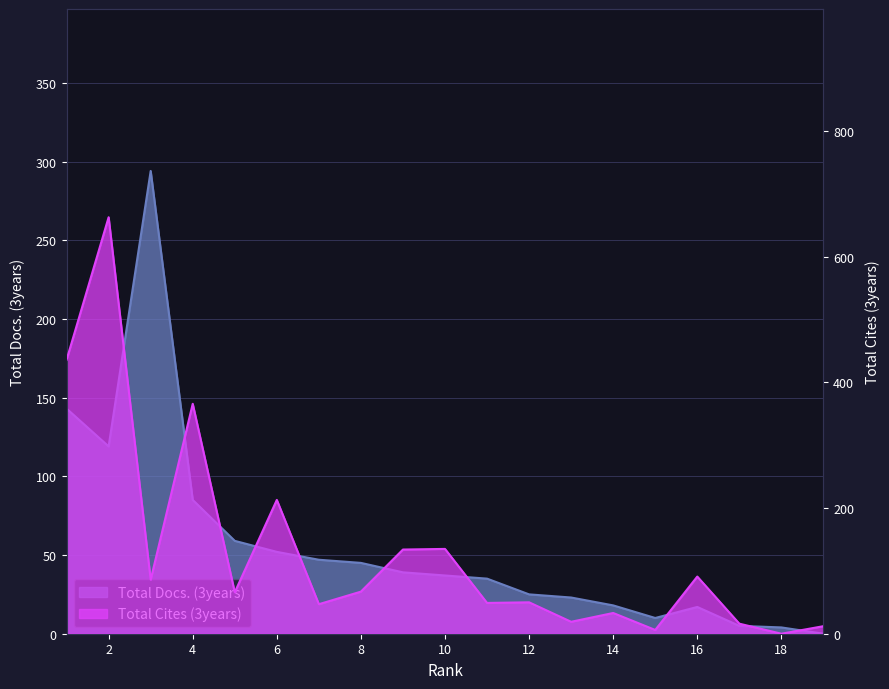

Where is the first local minimum for Total Docs. (3years)?

2